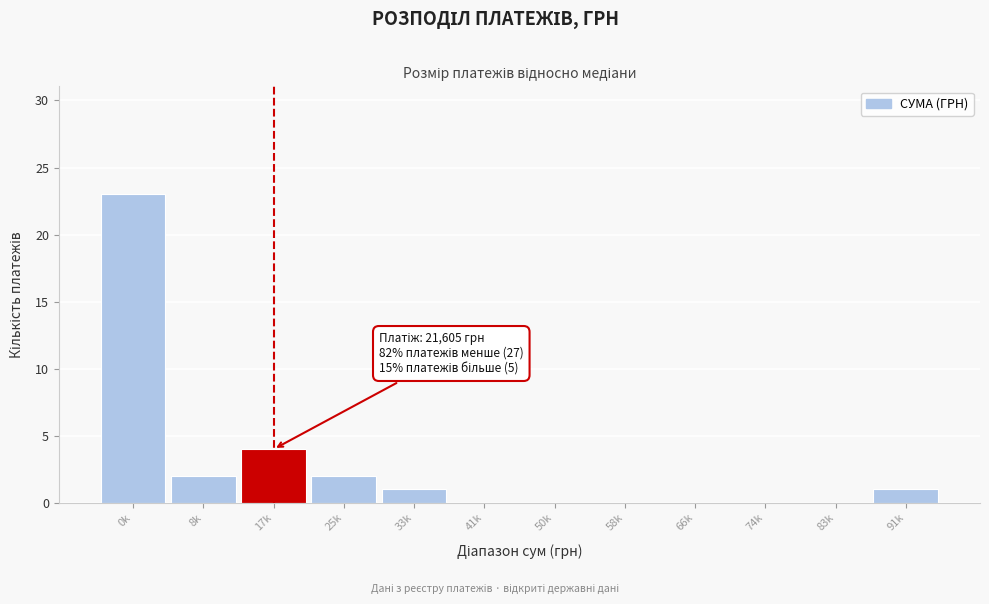

Reading left to right, transcribe all the data shown in this chart.

0k=23	8k=2	17k=4	25k=2	33k=1	41k=0	50k=0	58k=0	66k=0	74k=0	83k=0	91k=1